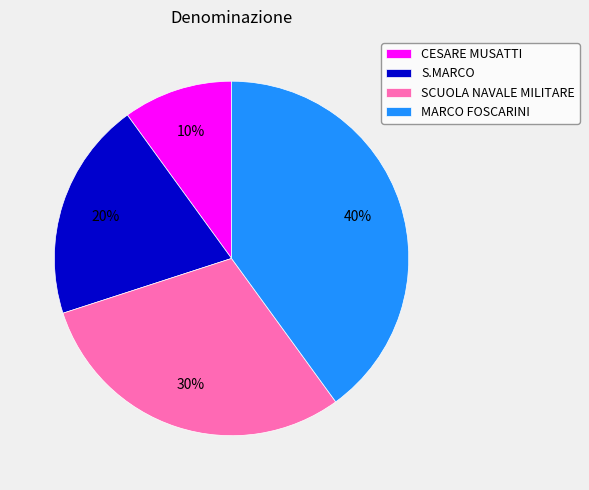

To the nearest percent, what is the difference between the SCUOLA NAVALE MILITARE and S.MARCO slice percentages?

10%